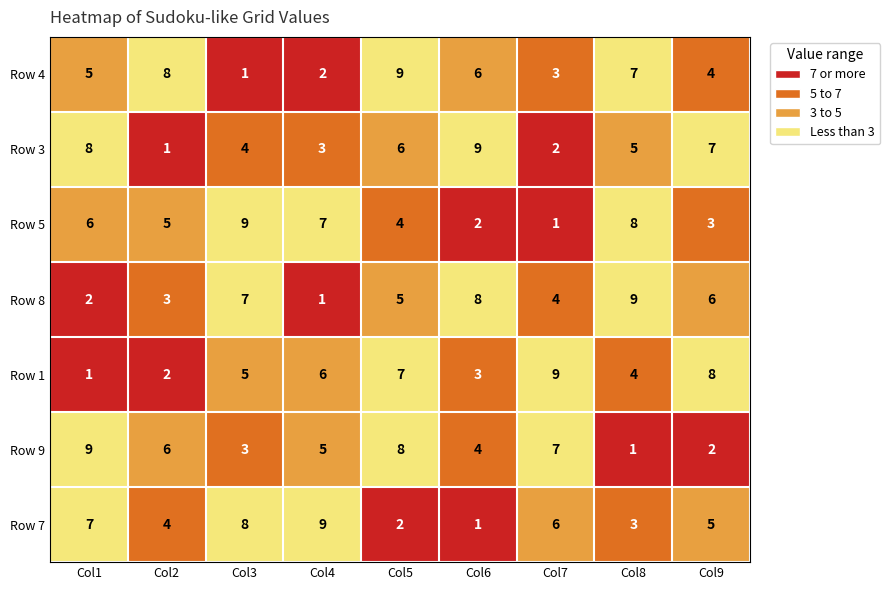

What is the total value across all series at Col3?

37